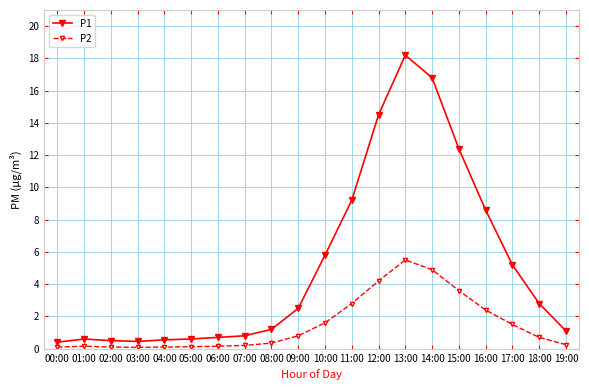

What is the difference between the highest and lowest values at 15:00?

8.8